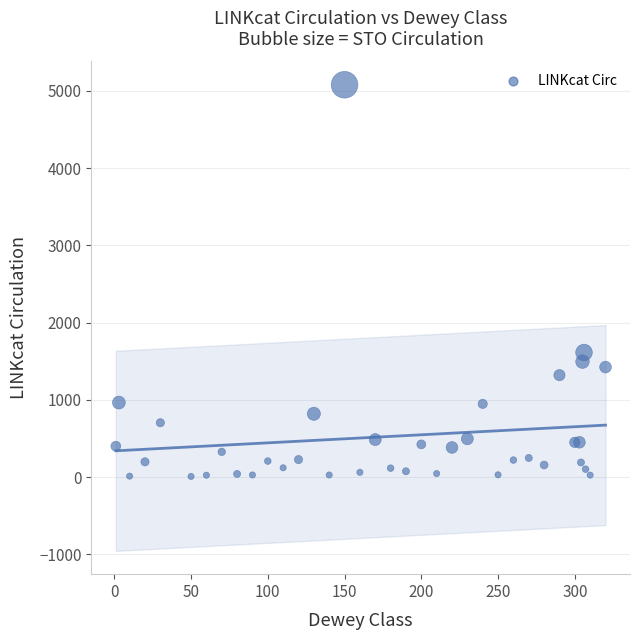

What Y value in the scatter plot is closest to 2543?

1613